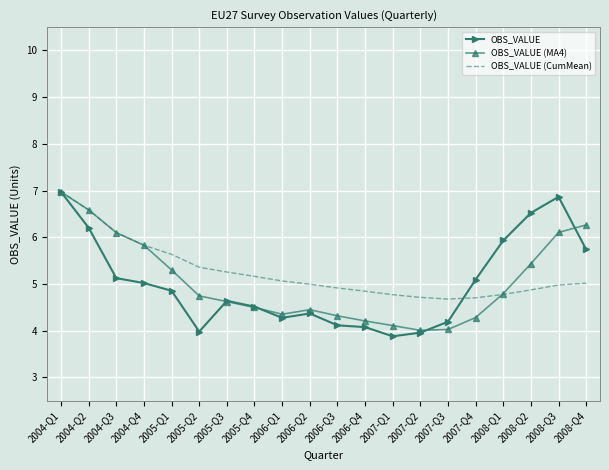

What position from the right is 2008-Q3?

2